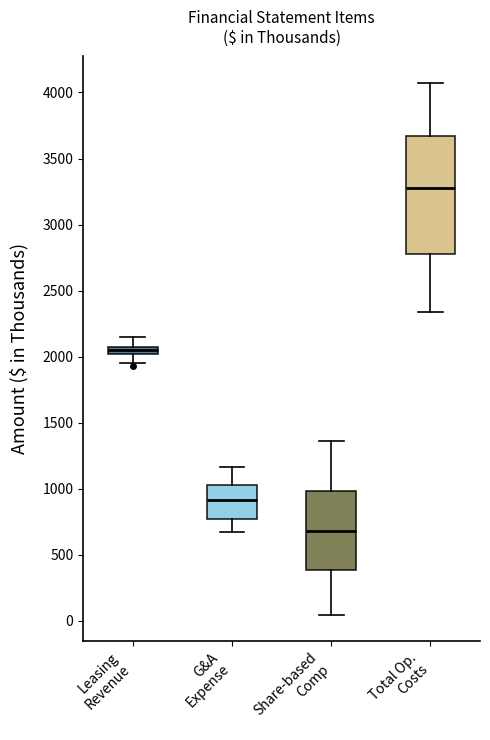

Which box has the highest median line?

Total Op. Costs